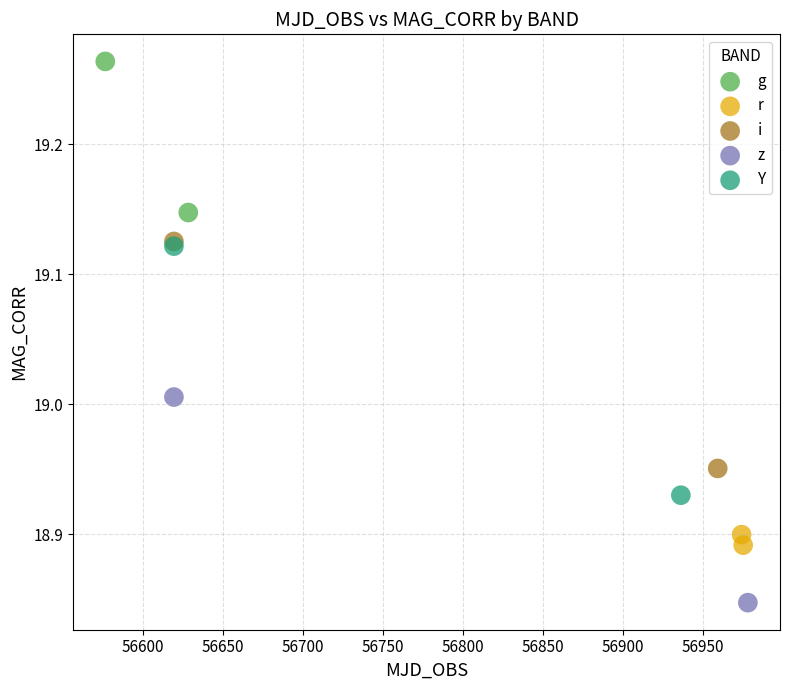

Which series has the largest Y range (max minus min)?

Y